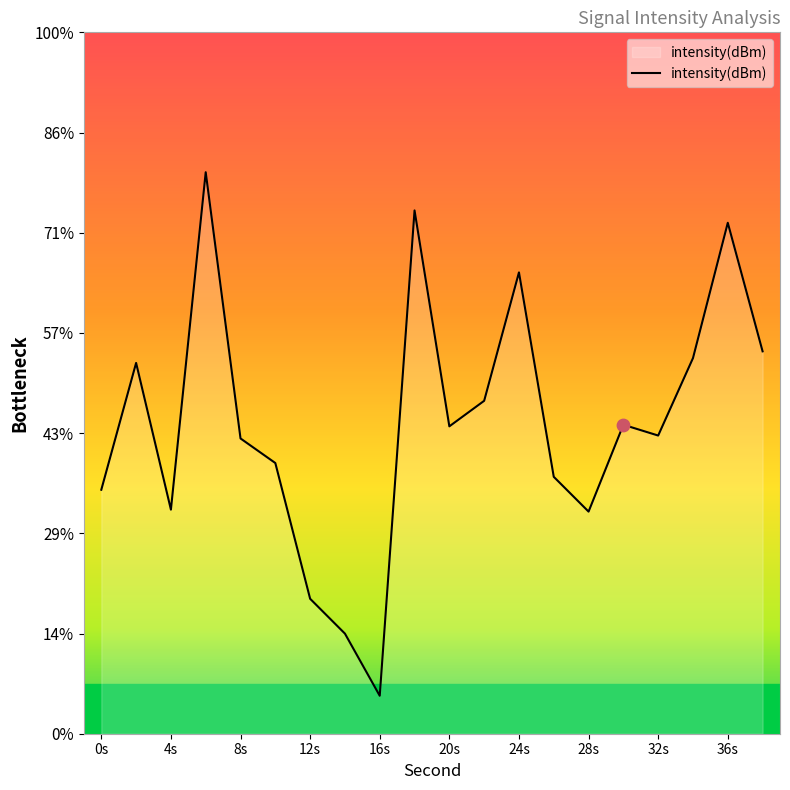

Between 8s and 28s, which is larger?

8s